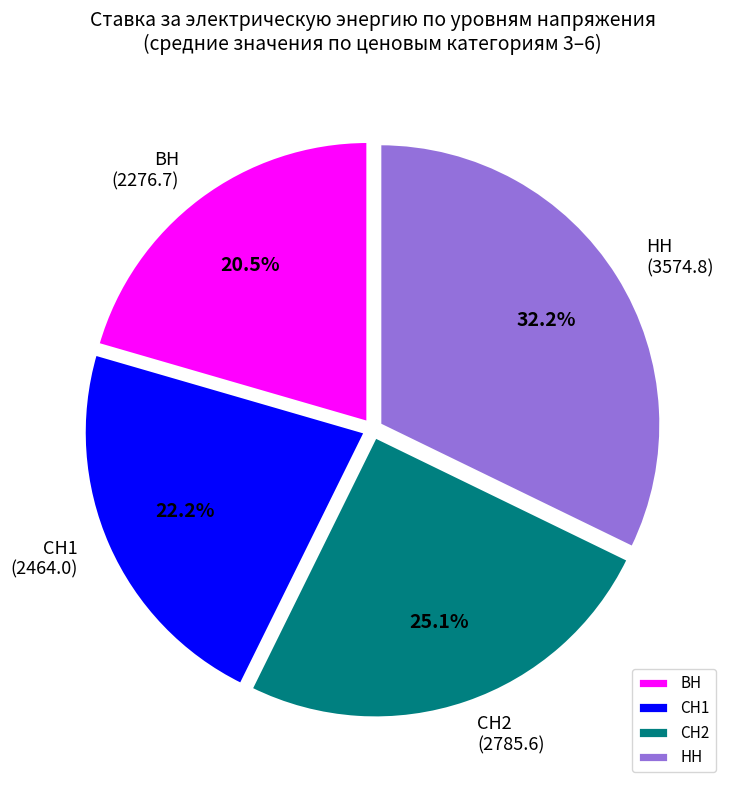

Which slice is the smallest?

ВН